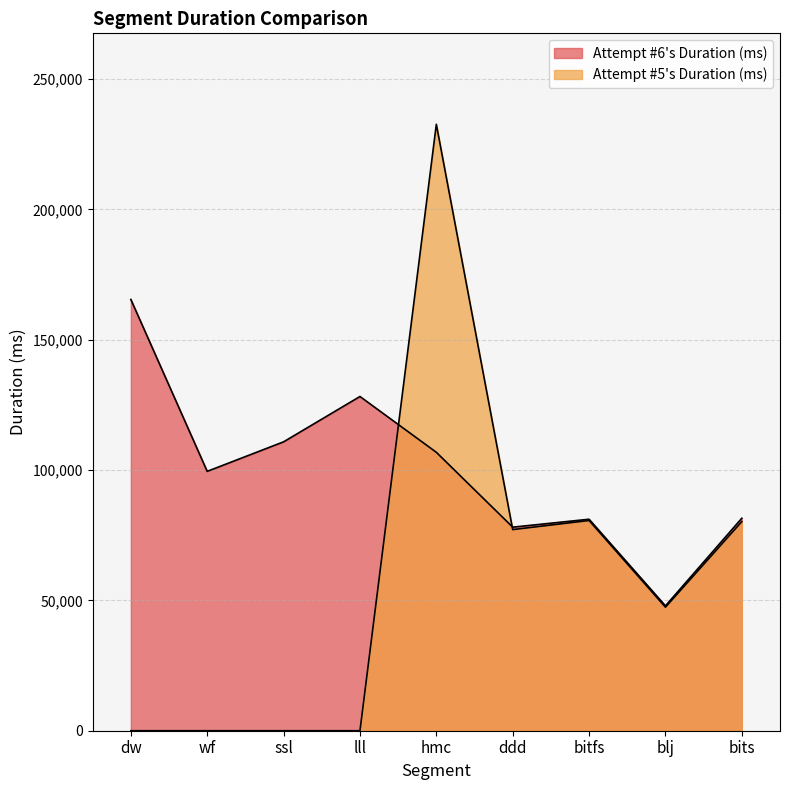

What are all the series names shown in the legend?

Attempt #6's Duration (ms), Attempt #5's Duration (ms)